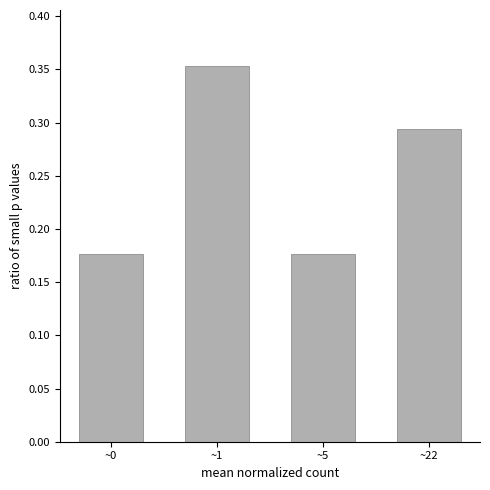

Between ~5 and ~22, which is larger?

~22